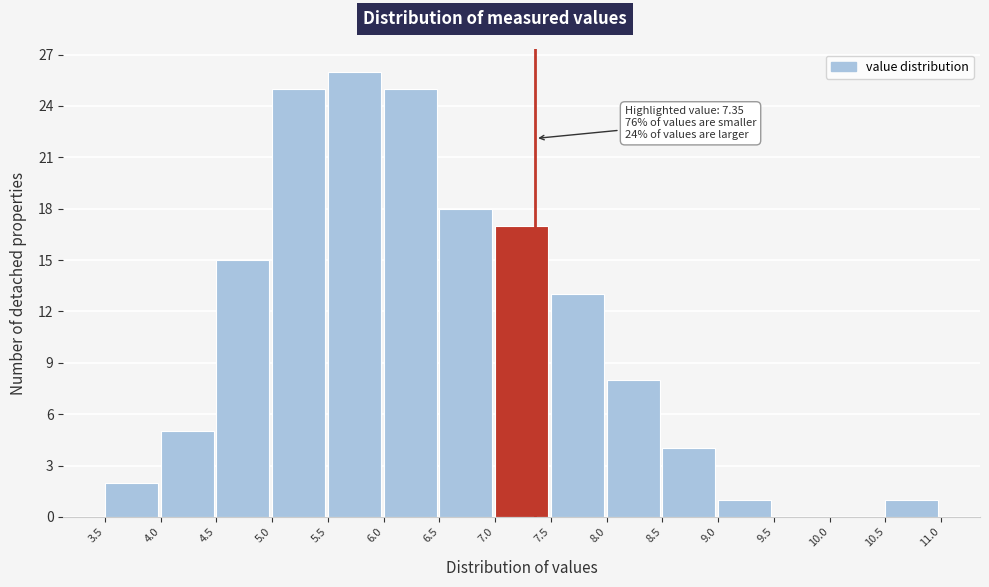

Over which range of the x-axis is the bar tallest?

5.5 to 6.0